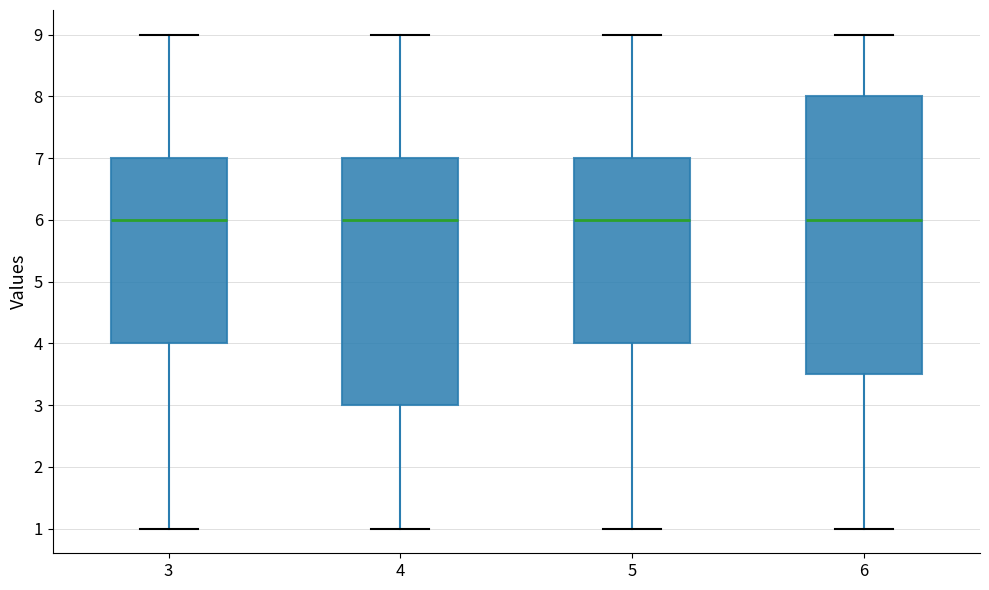

Where does the upper whisker of the box at x = 5 end on the y-axis? The values are not printed on the chart, so give them approximately, as read against the axis.

9.0